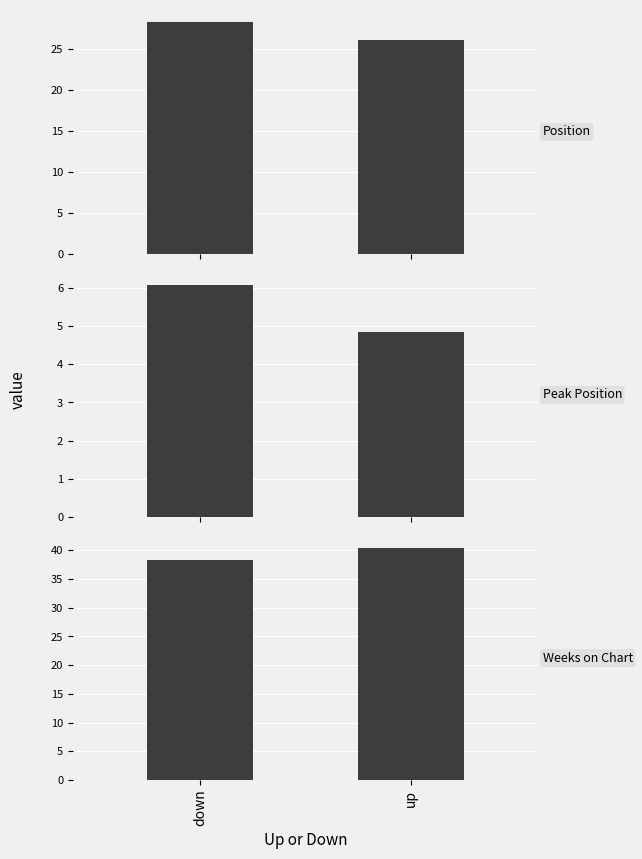

Which label corresponds to the largest value in the chart?

up